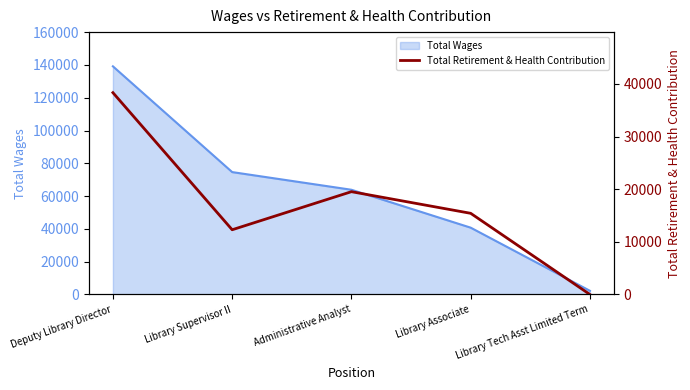

Where is the first local minimum?

Library Supervisor II